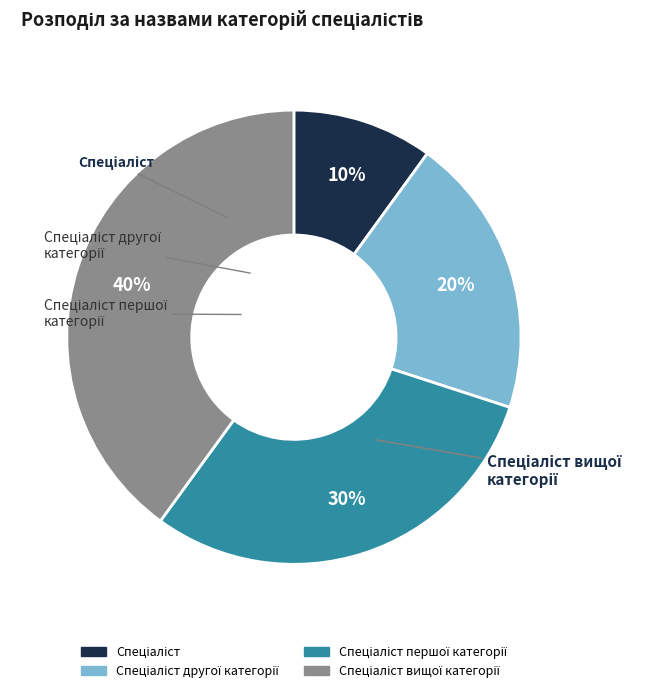

Is there a majority slice in this chart?

No